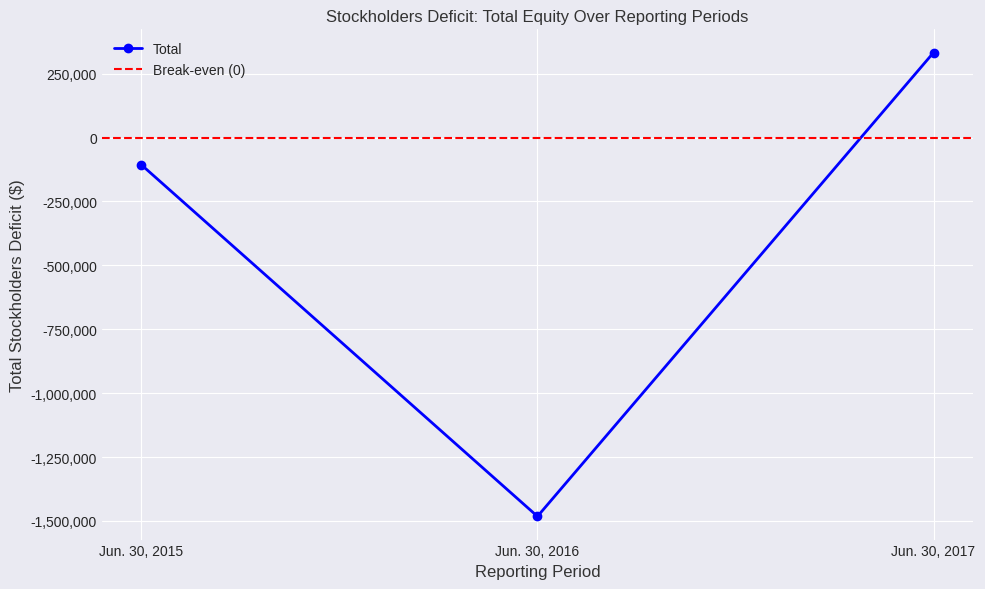

At which category does the chart reach its minimum across all series?

Jun. 30, 2016